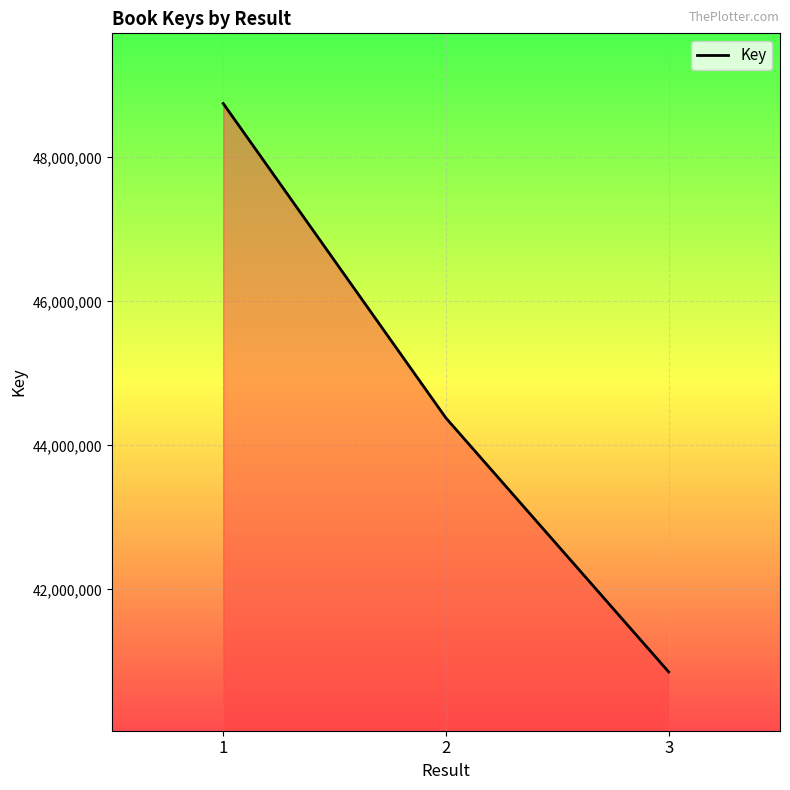

What is the change in value from 2 to 3?

-3526415